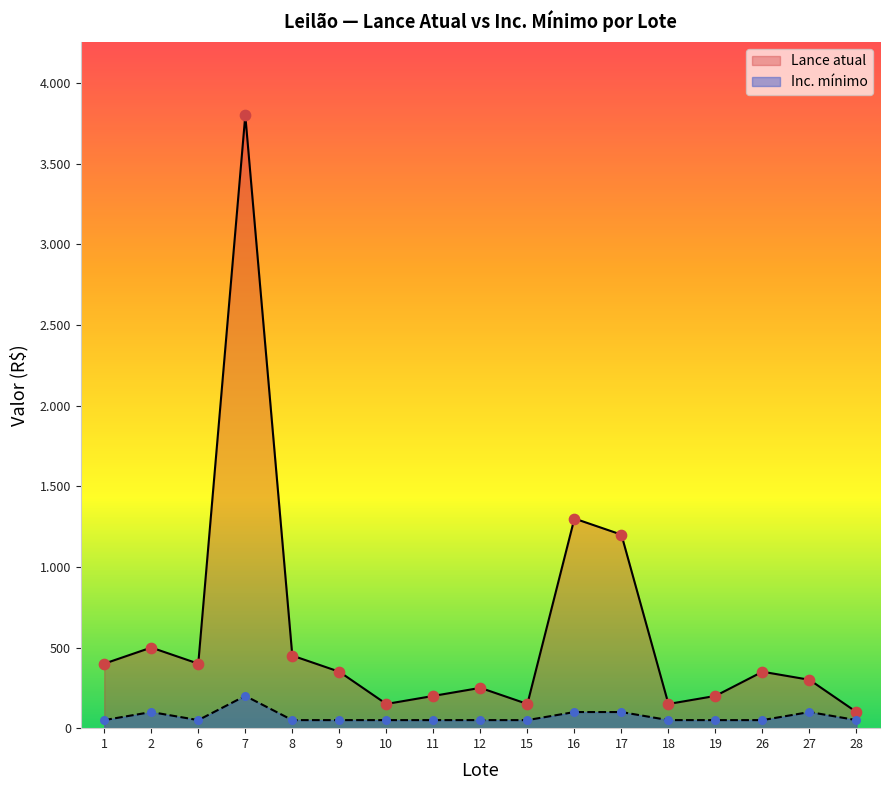

Which series reaches the maximum Y coordinate?

Lance atual